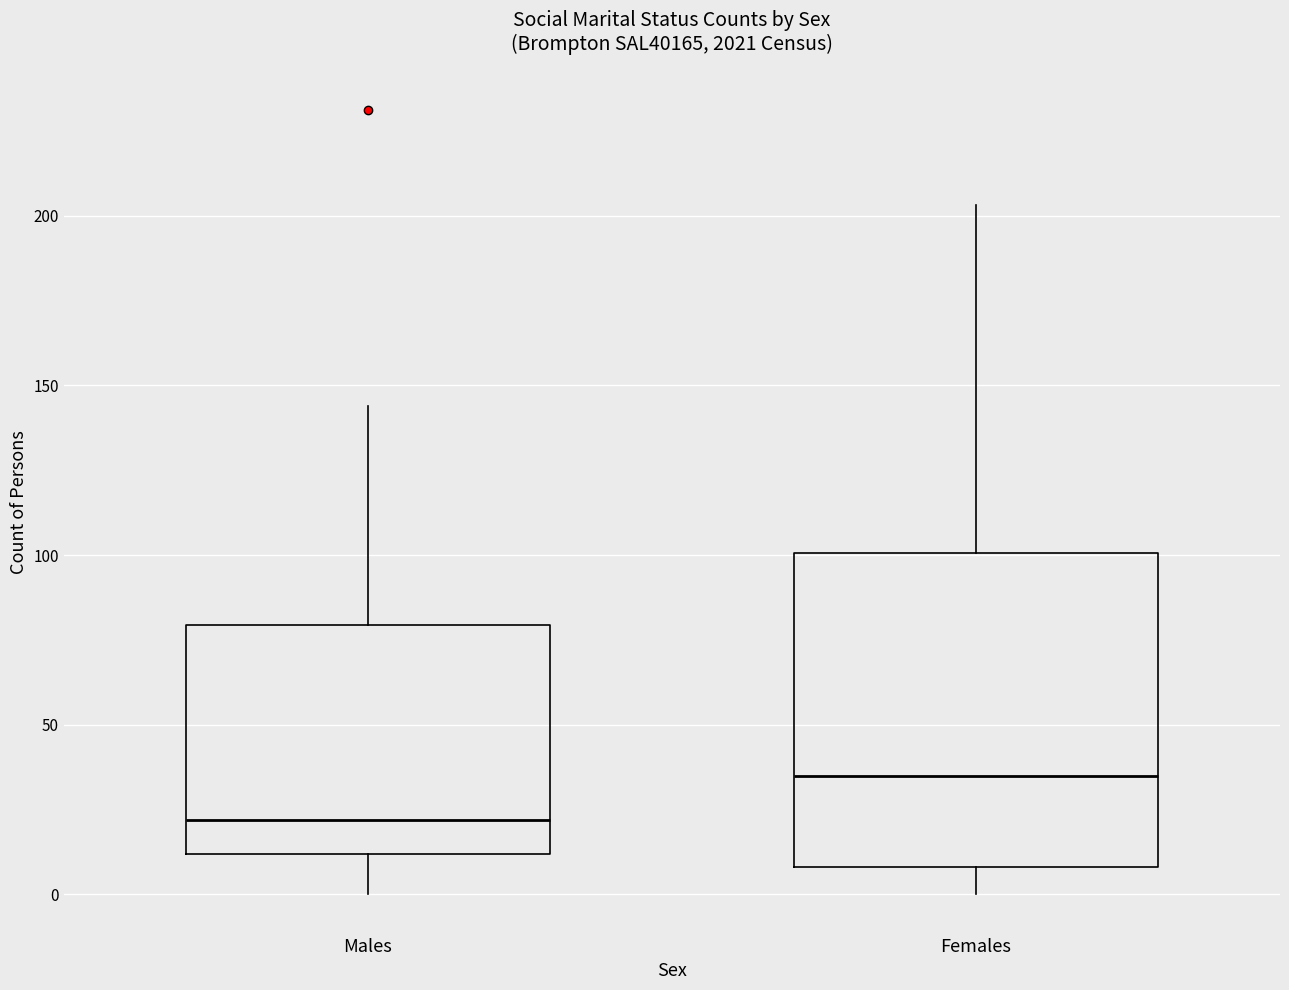

Reading left to right, transcribe this box plot: for each box, give where its median line is, the range the box spans, and where its two whiskers end, as read against the y-axis. The values are not printed on the chart, so give them approximately, as read against the axis.

Males: median 20, box 10 to 80, whiskers 0 to 145
Females: median 35, box 10 to 100, whiskers 0 to 205